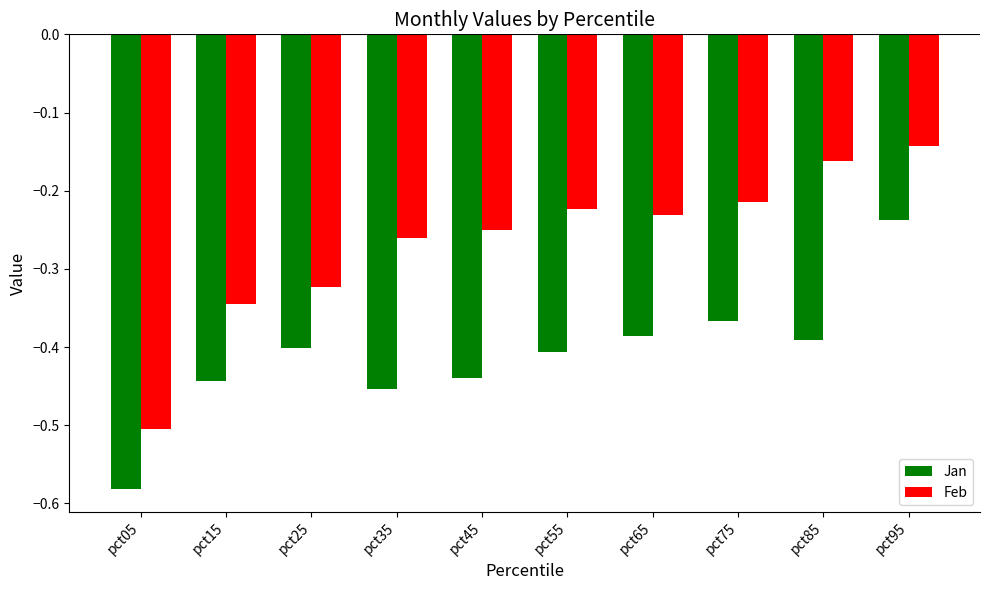

Between pct45 and pct55, which series saw the biggest shift?

Jan